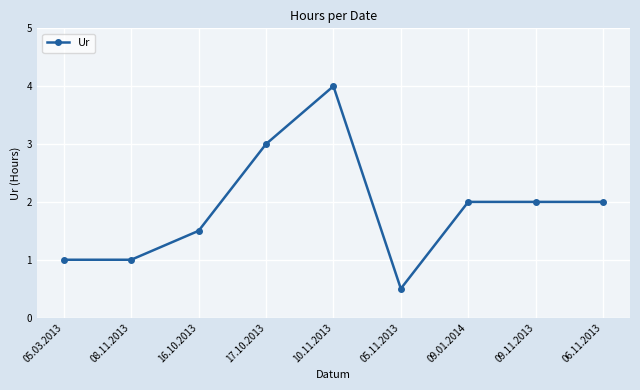

Reading right to left, transcribe all the data shown in this chart.

2.0	2.0	2.0	0.5	4.0	3.0	1.5	1.0	1.0